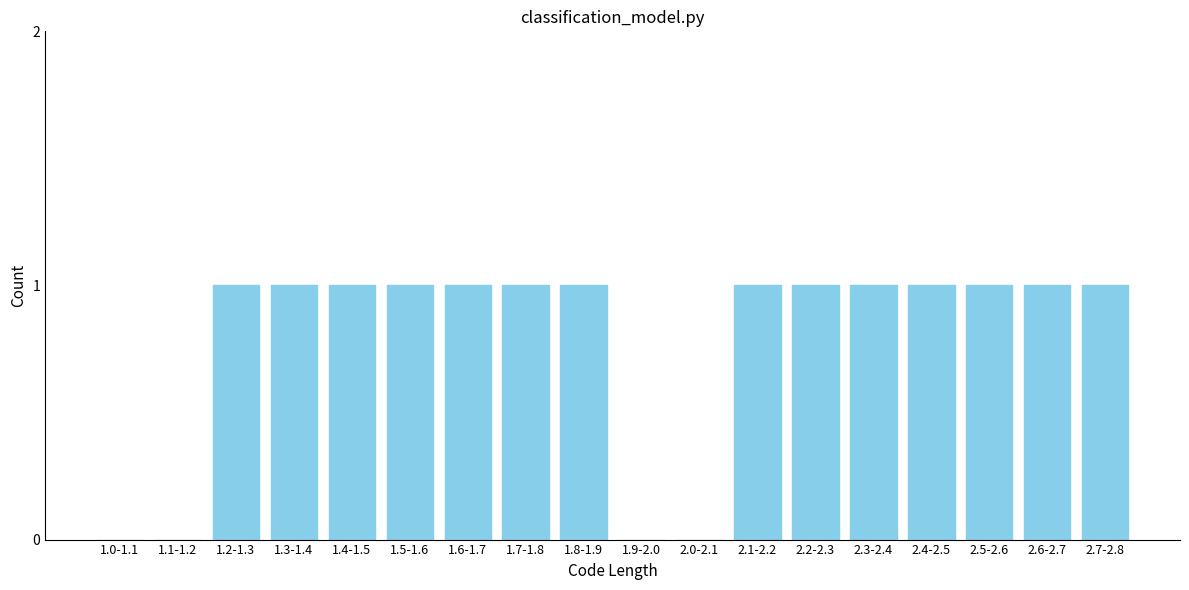

Reading right to left, list all the values displayed in this chart.

2.7-2.8=1	2.6-2.7=1	2.5-2.6=1	2.4-2.5=1	2.3-2.4=1	2.2-2.3=1	2.1-2.2=1	2.0-2.1=0	1.9-2.0=0	1.8-1.9=1	1.7-1.8=1	1.6-1.7=1	1.5-1.6=1	1.4-1.5=1	1.3-1.4=1	1.2-1.3=1	1.1-1.2=0	1.0-1.1=0